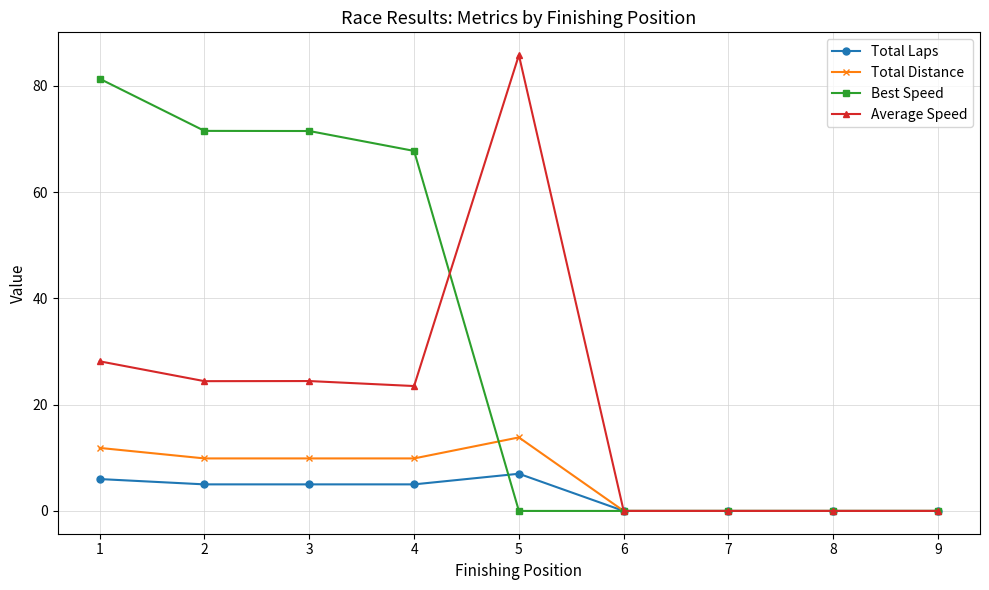

What is the difference between the highest and lowest values at 5?

85.8